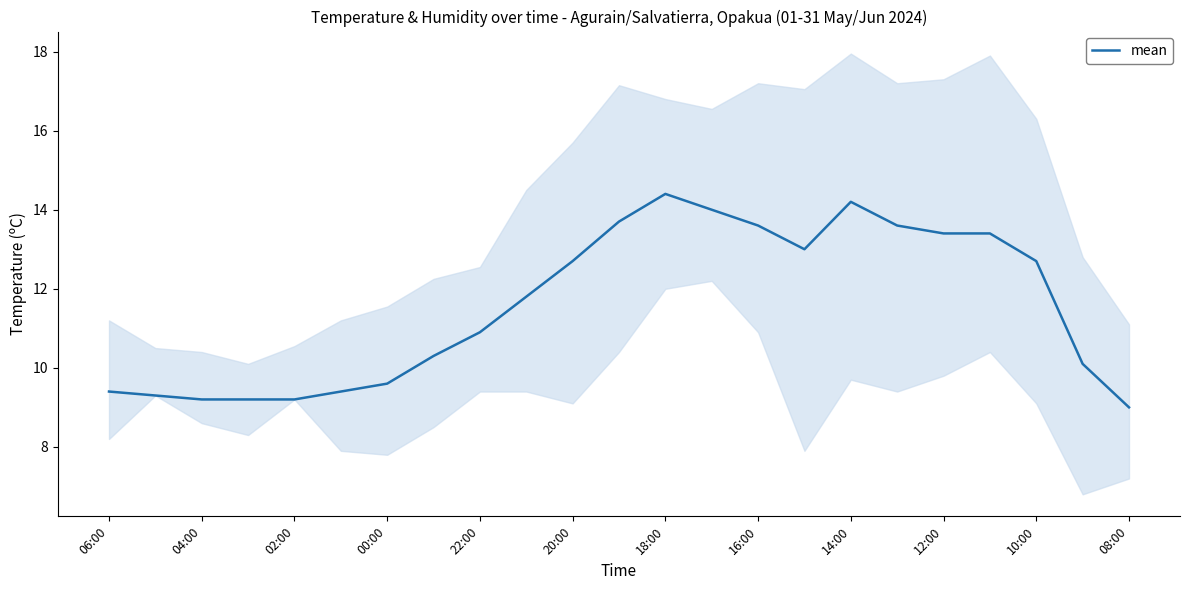

The mean series shows 18.6 at 14:00. True or false?

False